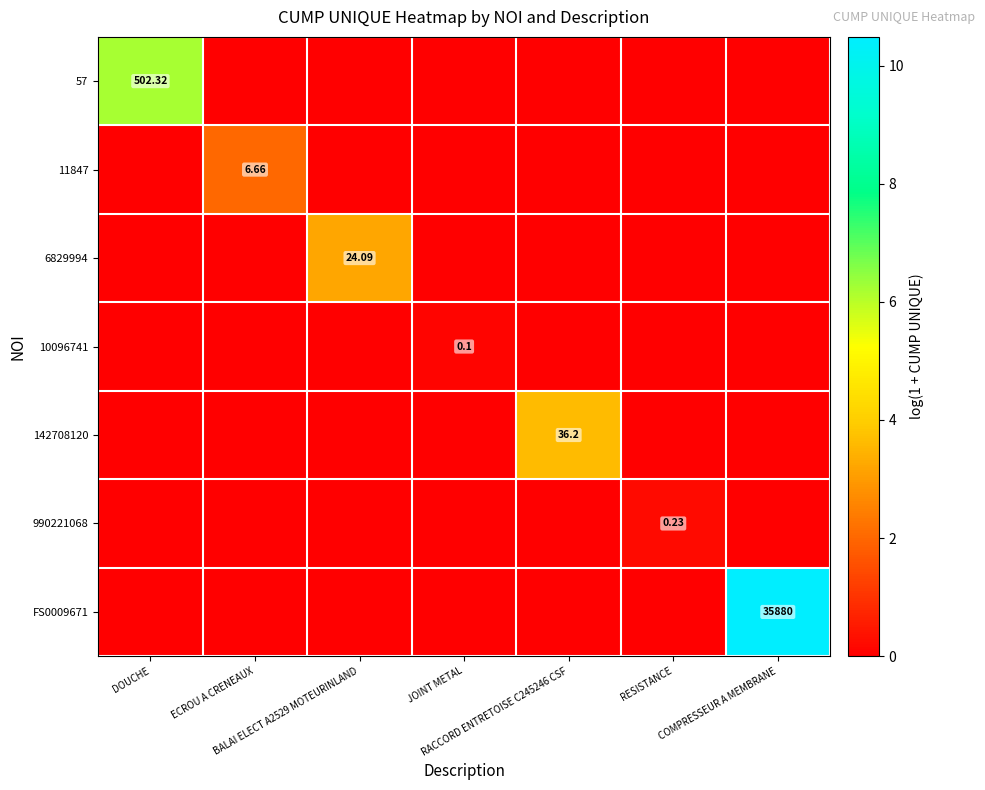

Which series changed the most between JOINT METAL and RESISTANCE?

990221068